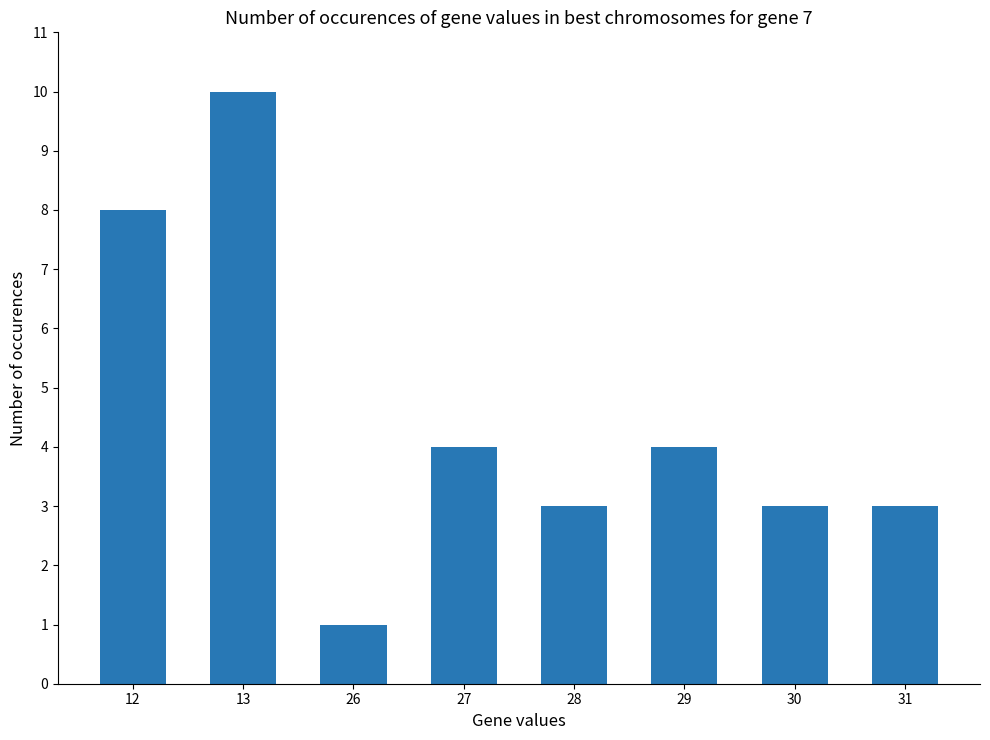

What is the difference between the second highest and second lowest values?

5